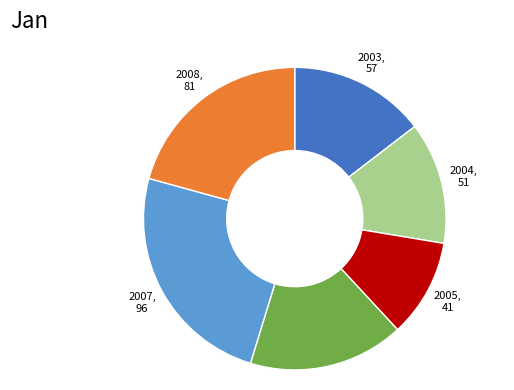

Is there any slice that represents more than half of the pie?

No